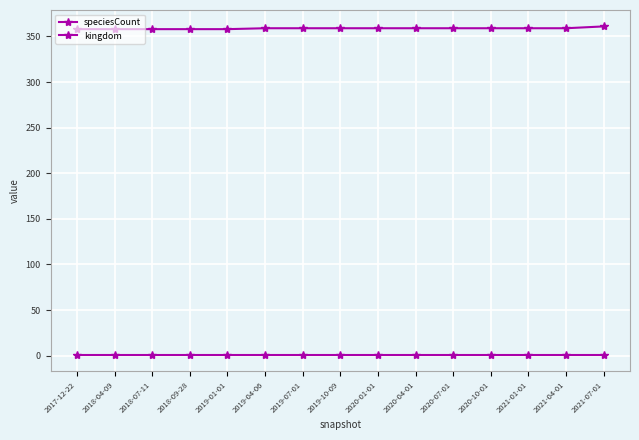

How many distinct data groups are displayed?

2